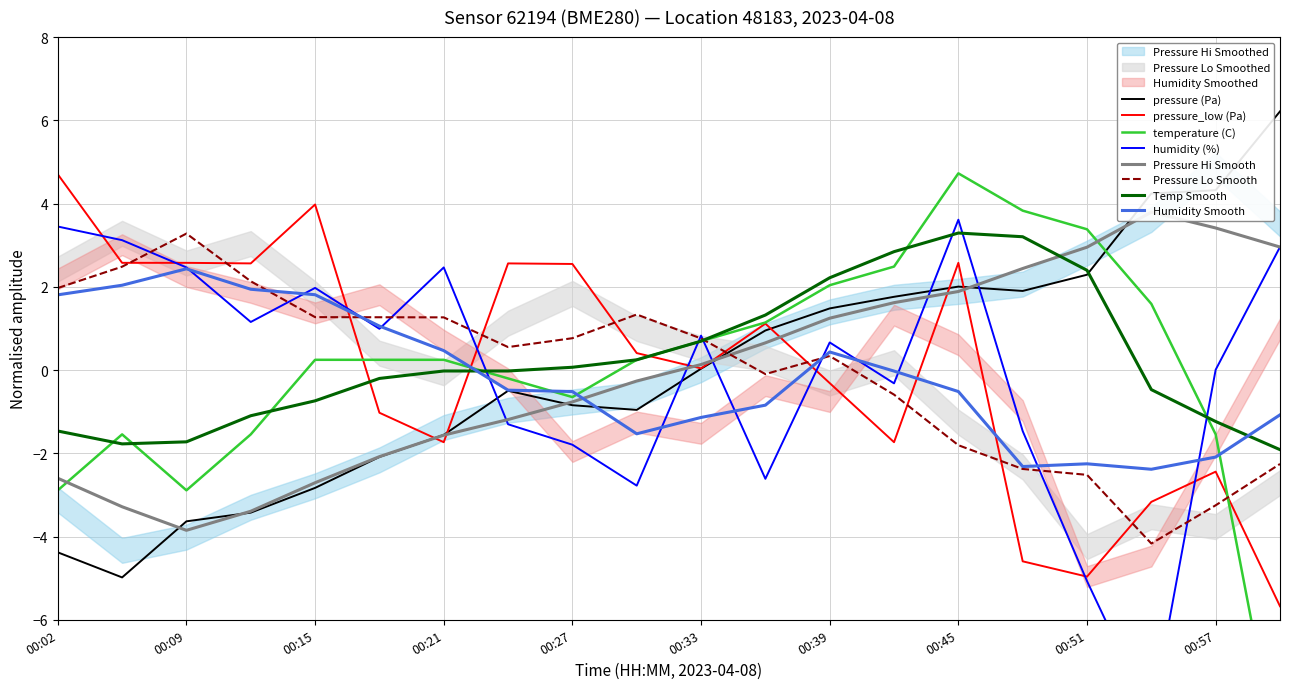

Which series has the largest total across all categories?

humidity (%)